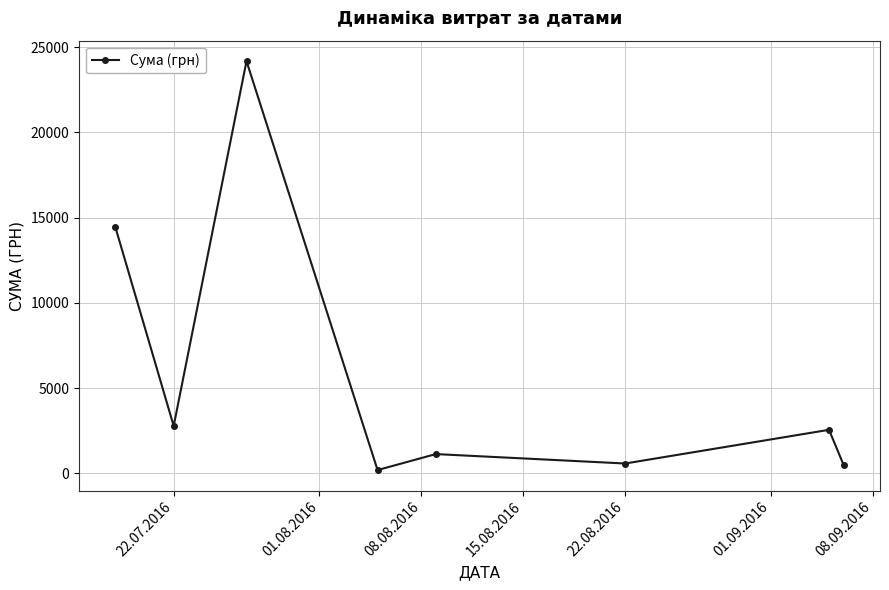

What is the difference between the maximum and minimum values?

23975.5